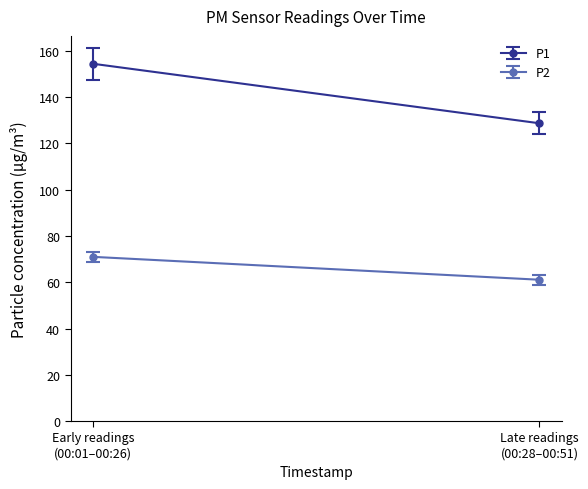

At which label is P2 closest to 66?

00:26